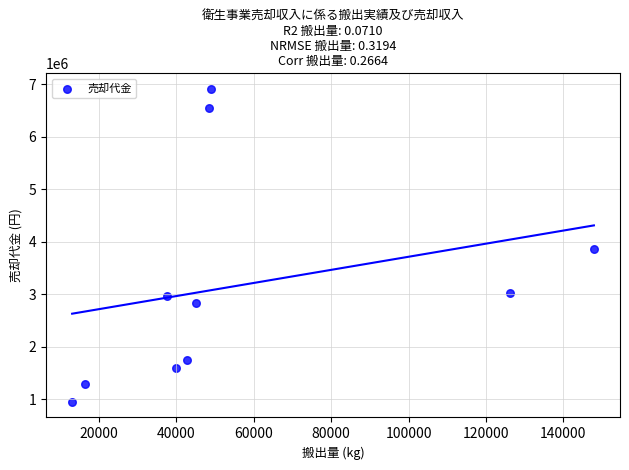

What is the average Y value?

3172525